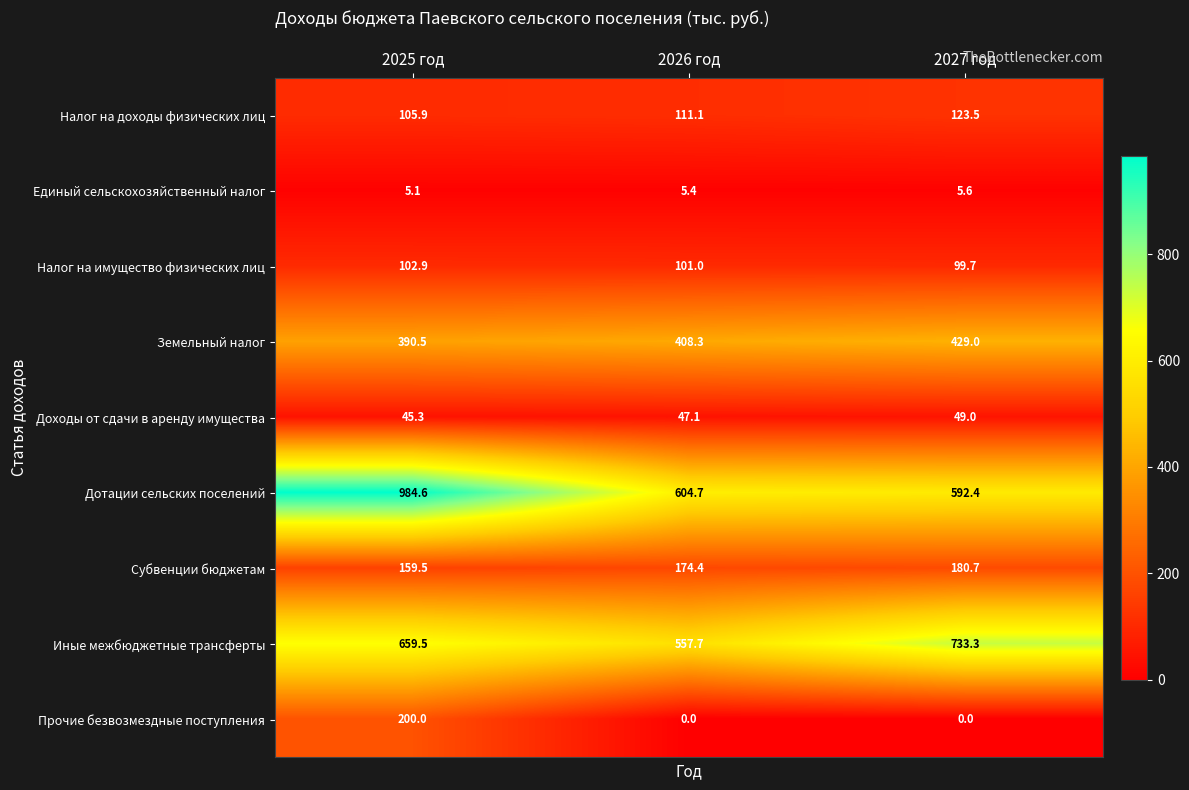

What is the sum of all Земельный налог values?

1227.8